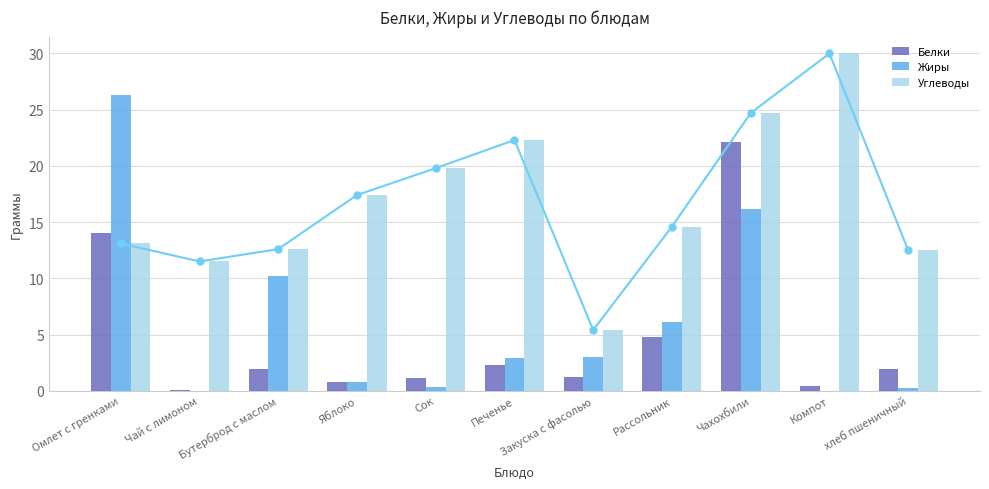

What is the difference between the Жиры values at Сок and Закуска с фасолью?

2.7